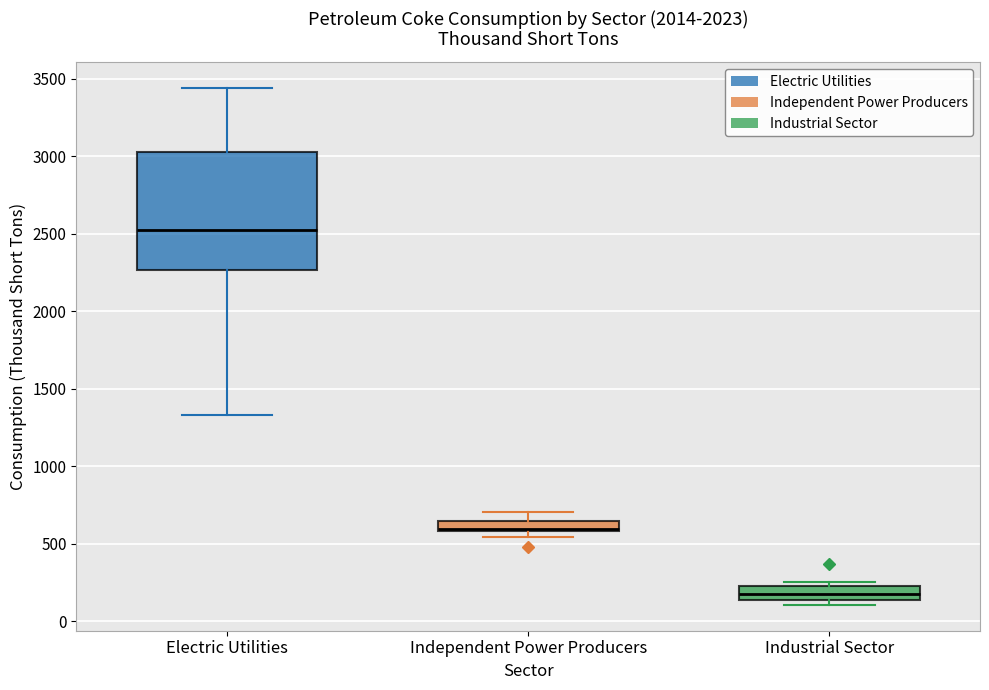

Comparing the boxes themselves (not the whiskers), which one is the tallest?

Electric Utilities